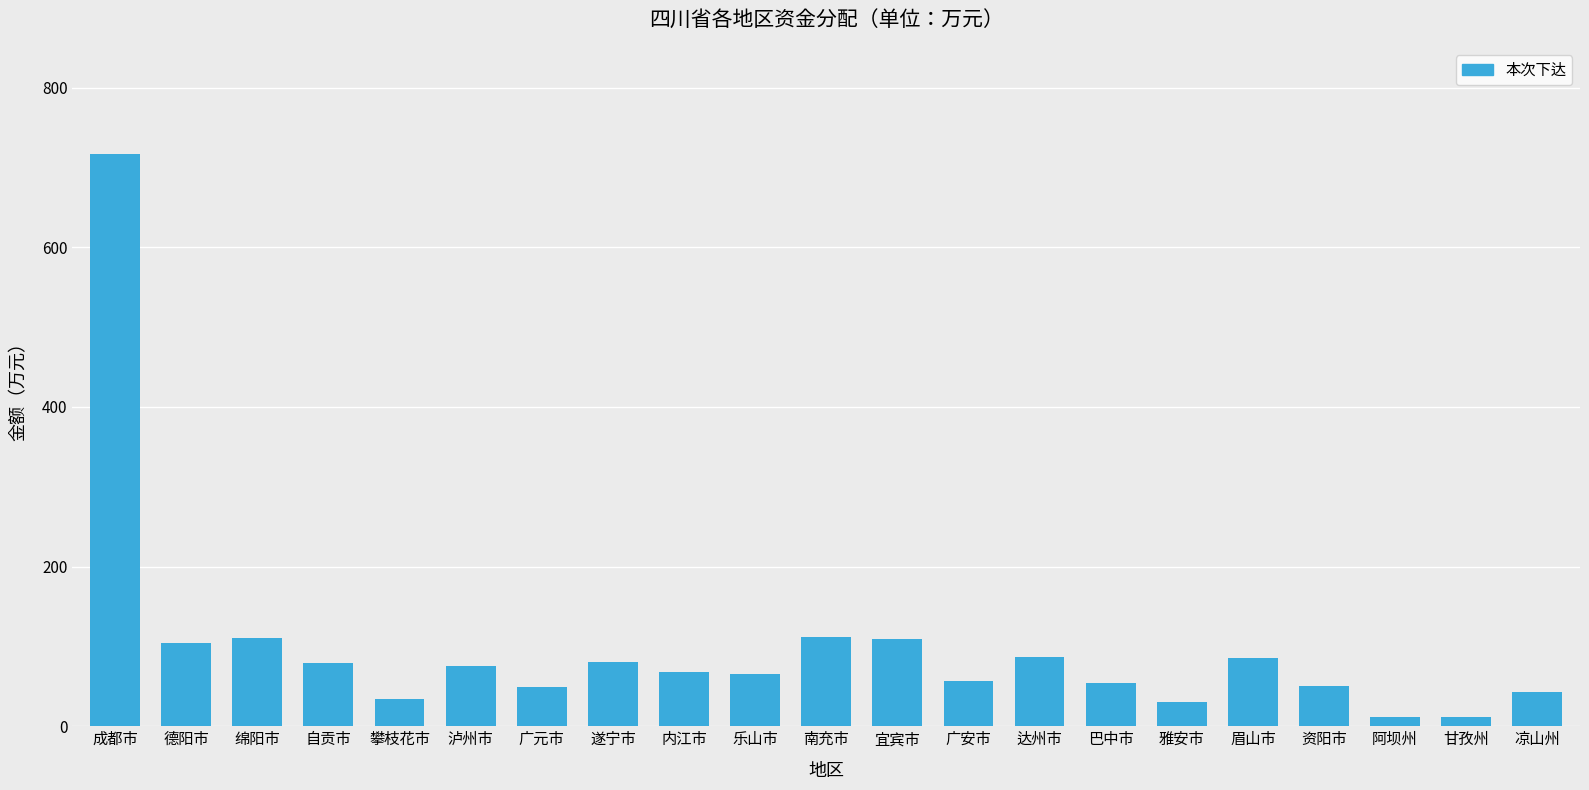

What is the greatest value displayed?

717